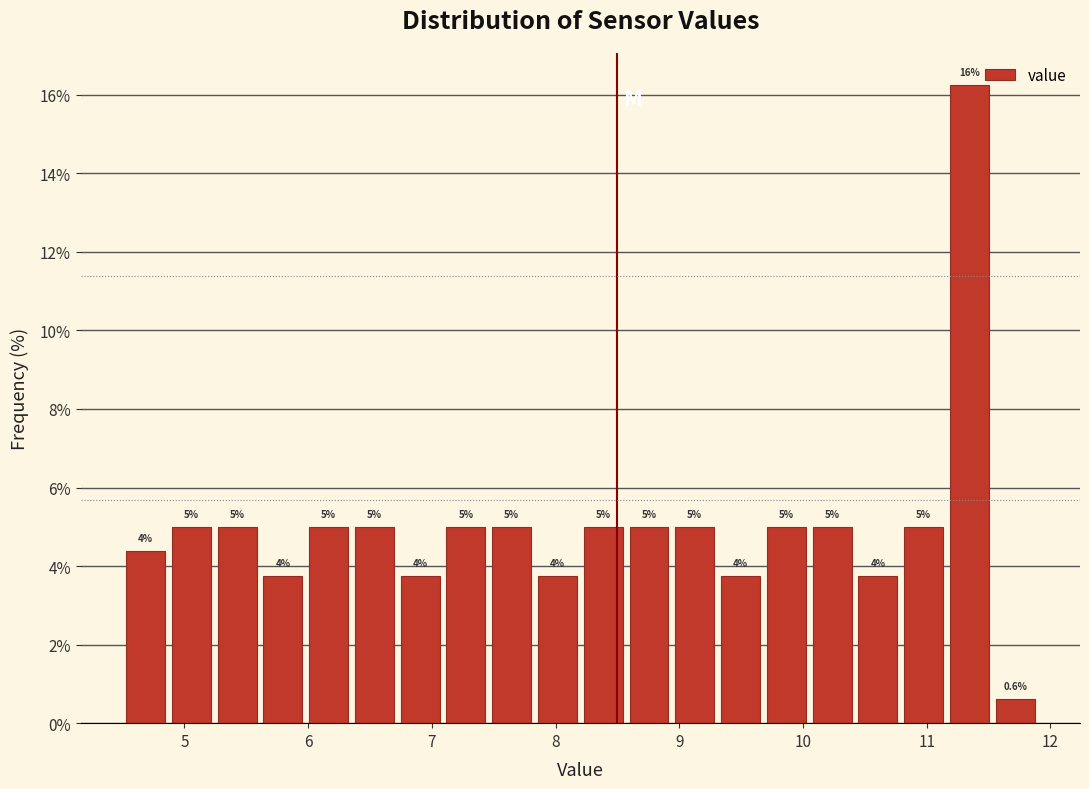

Around what value on the x-axis is the tallest bar? Give the approximate position of its centre, as read against the axis.

11.3